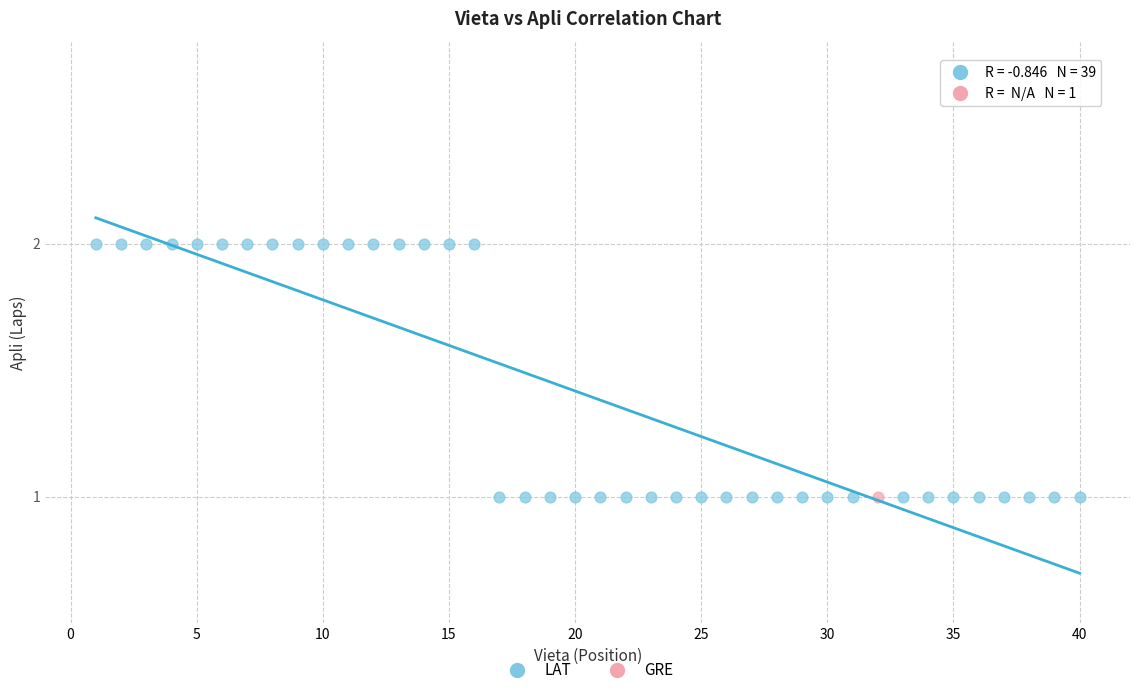

What are all the series names shown in the legend?

LAT, GRE